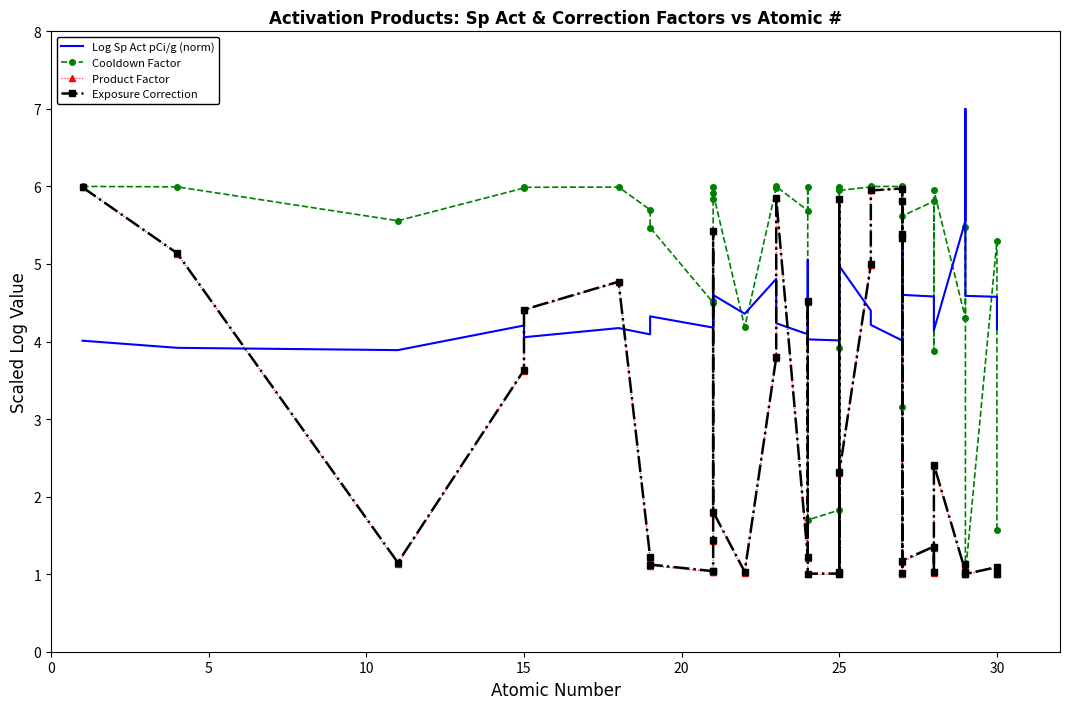

True or false: Cooldown Factor has a value of 3.1 at 29.

False